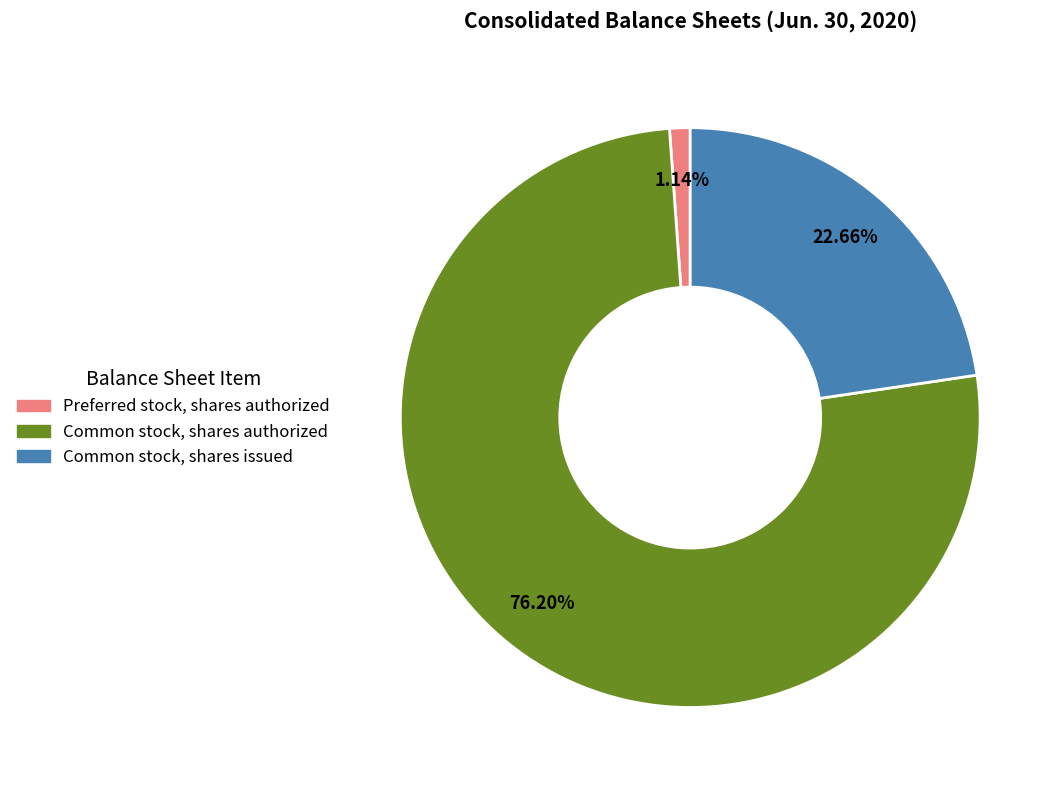

Between Common stock, shares authorized and Common stock, shares issued, which is larger?

Common stock, shares authorized